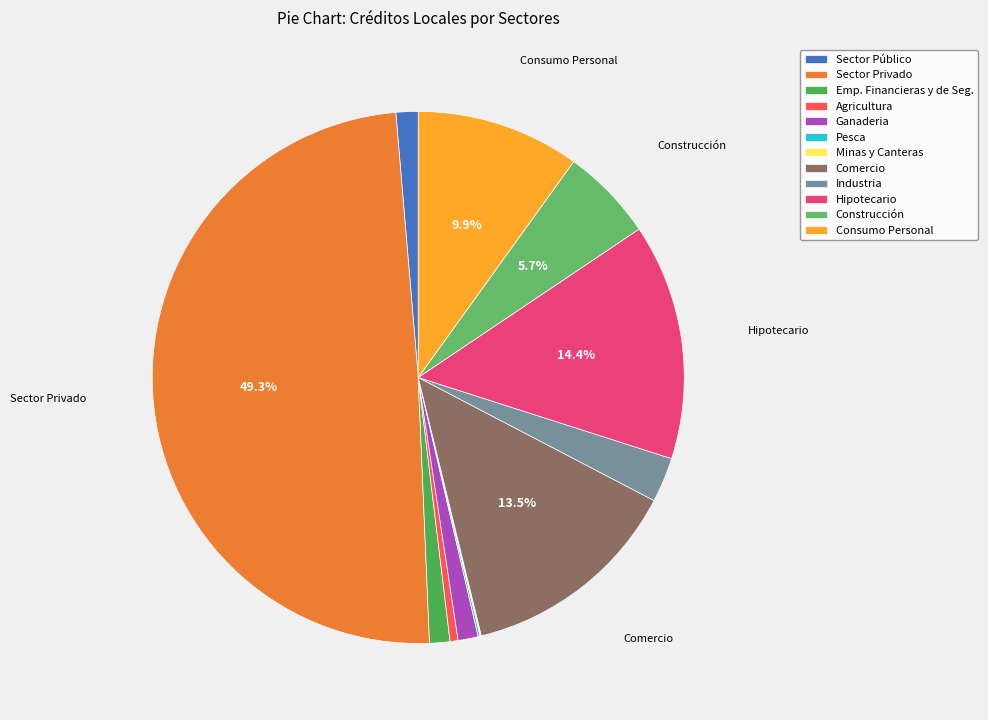

What is the smallest slice in the pie chart?

Minas y Canteras